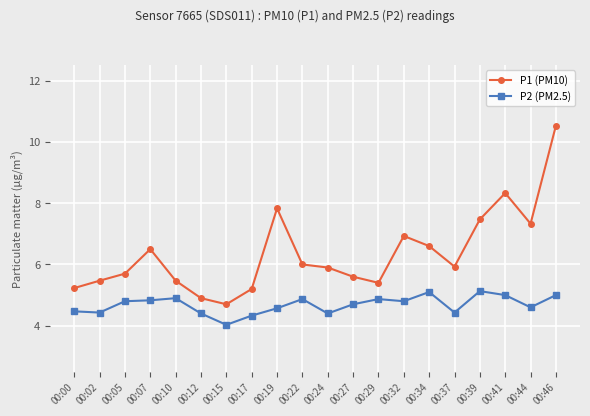

At which category is the sum across all series the highest?

00:46